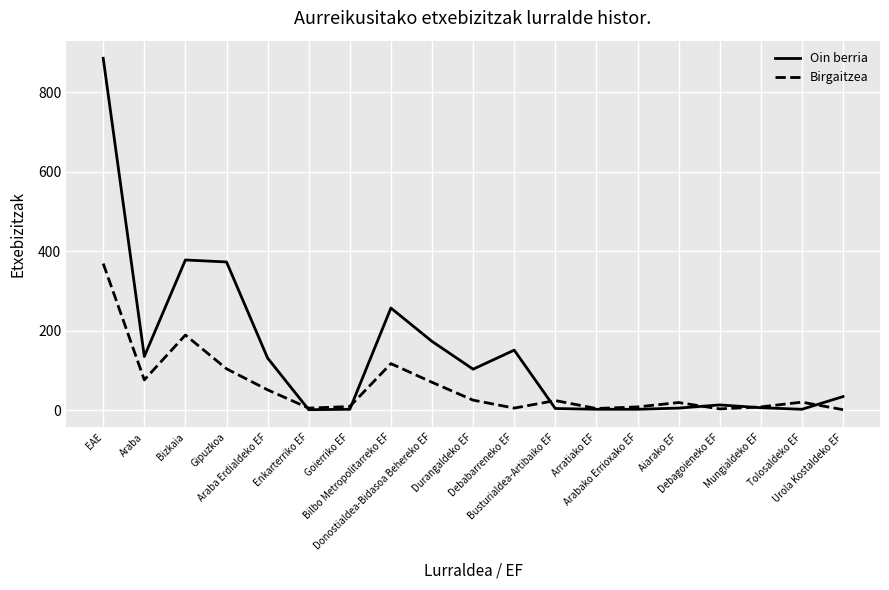

The value of Oin berria at Durangaldeko EF is 103. True or false?

True